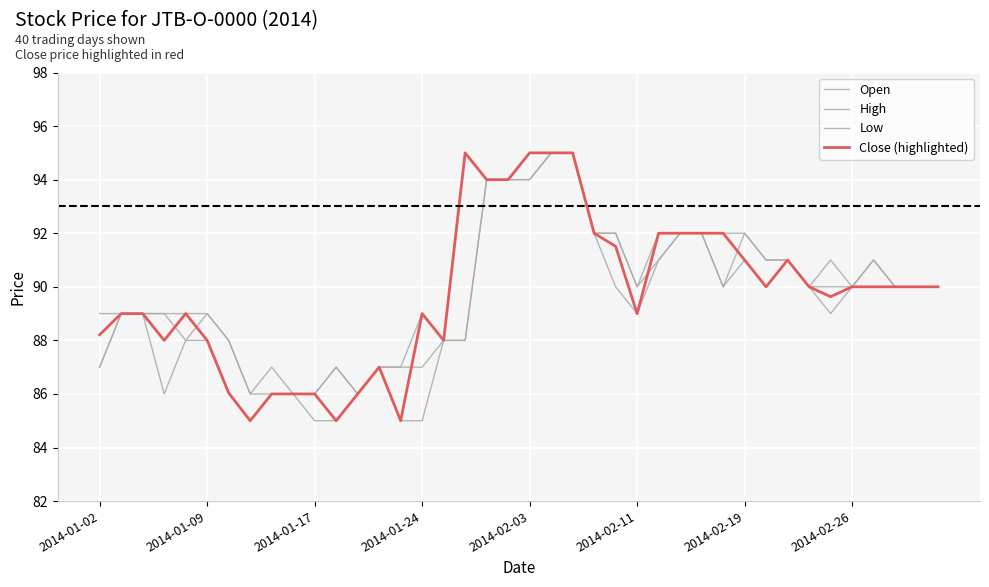

How many lines are shown in the chart?

4